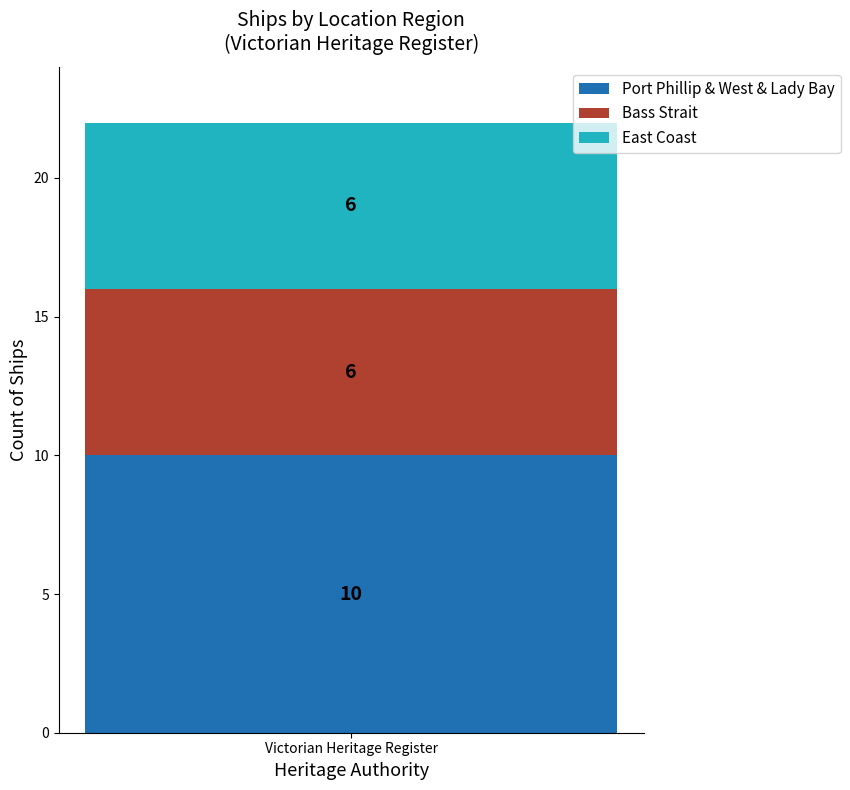

Is it true that Port Phillip & West & Lady Bay equals 10 at Victorian Heritage Register?

True